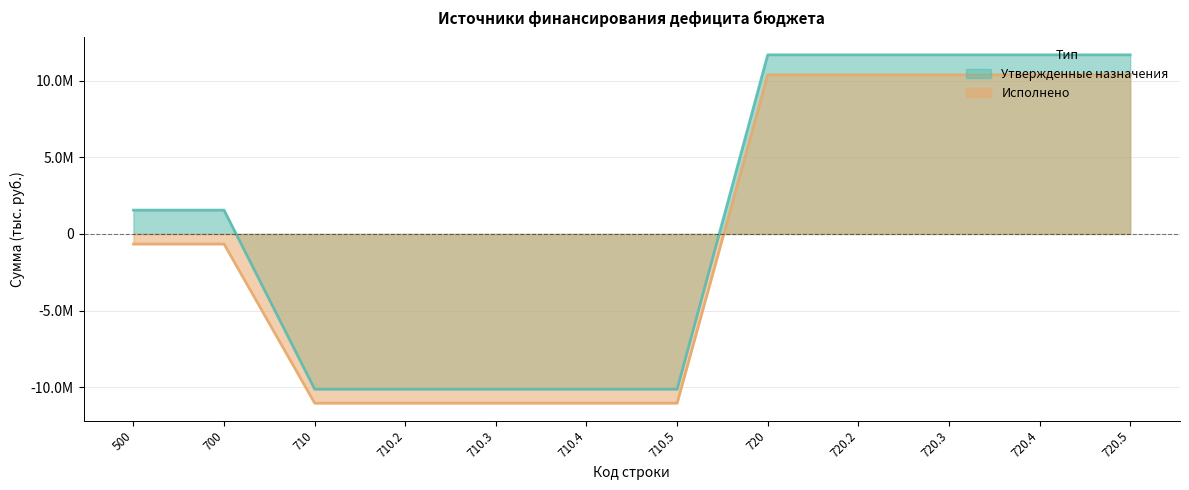

At 710.5, list the series in order from largest to smallest.

Утвержденные назначения, Исполнено